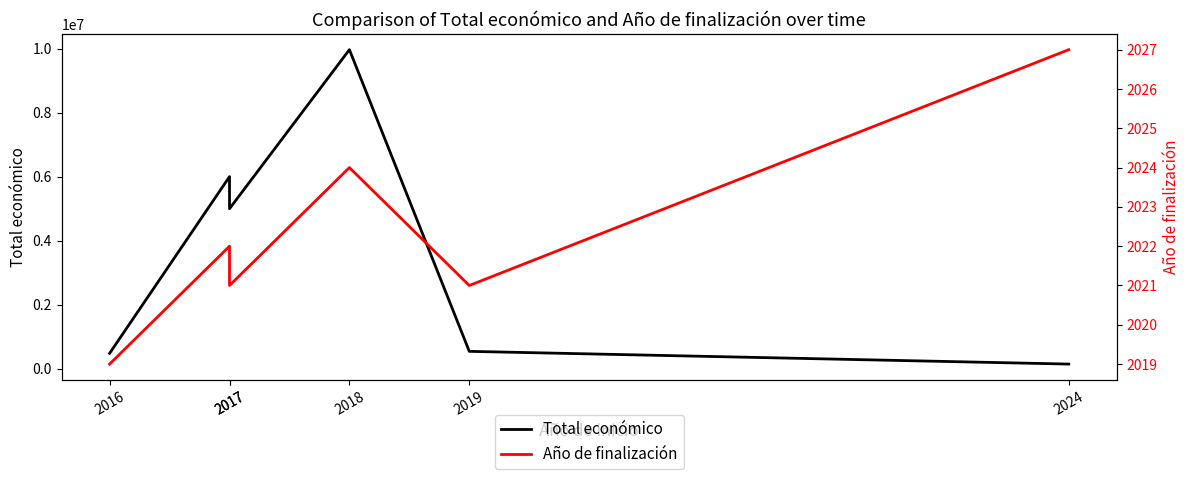

Which label corresponds to the smallest value in the chart?

2016